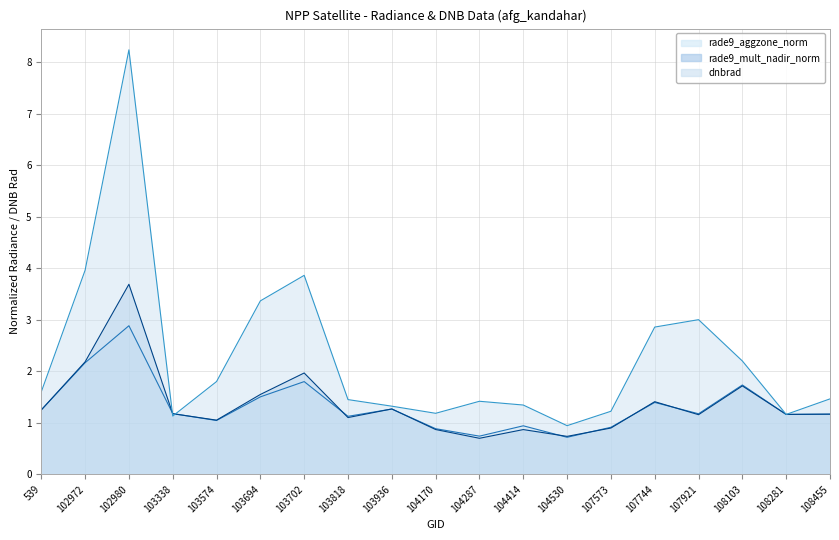

Rank the series by their maximum value, from lowest to highest.

rade9_aggzone_norm, rade9_mult_nadir_norm, dnbrad